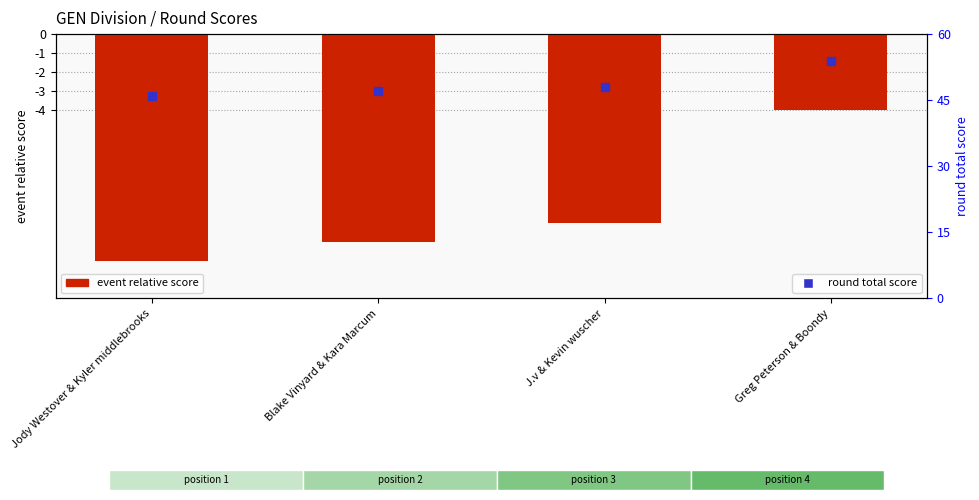

At which category is the sum across all series the highest?

Greg Peterson & Boondy